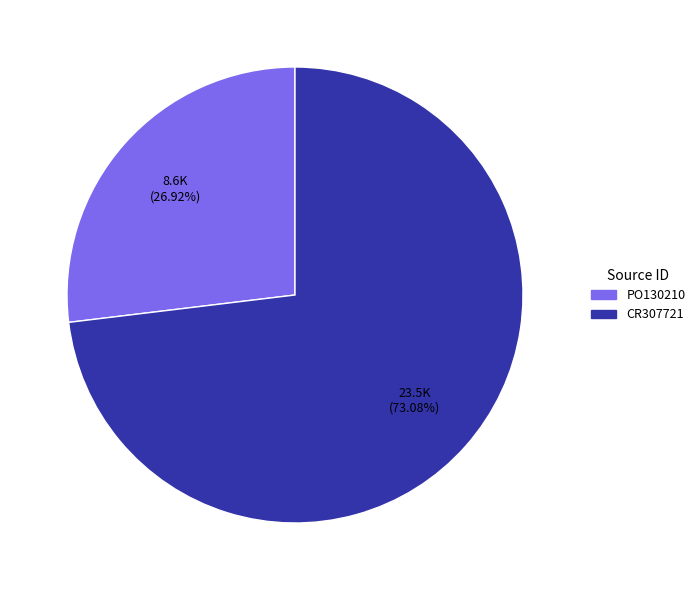

Which category accounts for the majority?

CR307721